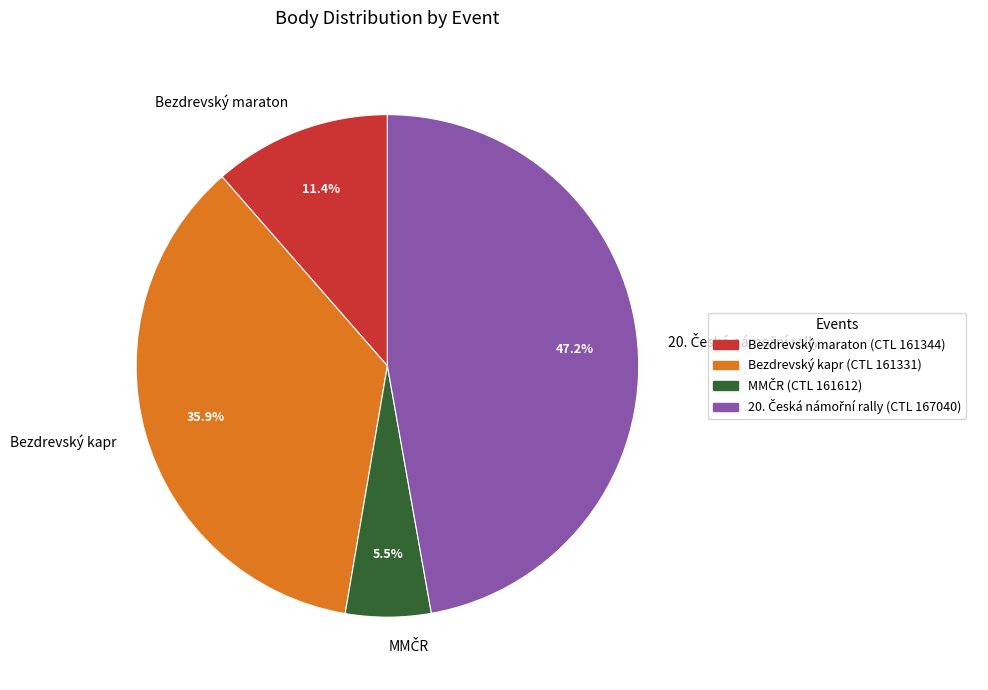

To the nearest percent, what is the difference between the largest and smallest slice percentages?

42%